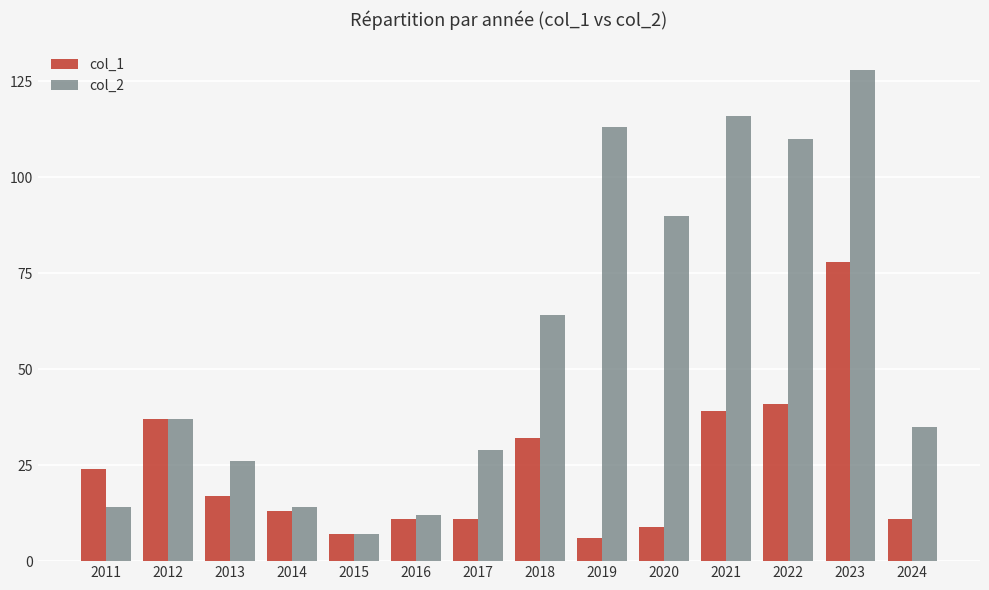

How many bars are there in total?

28